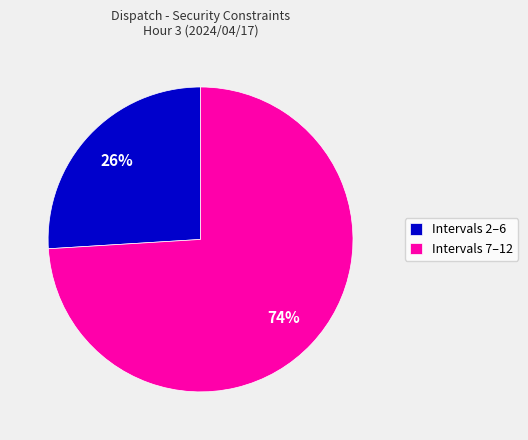

Is Intervals 7–12 the majority of the pie?

Yes